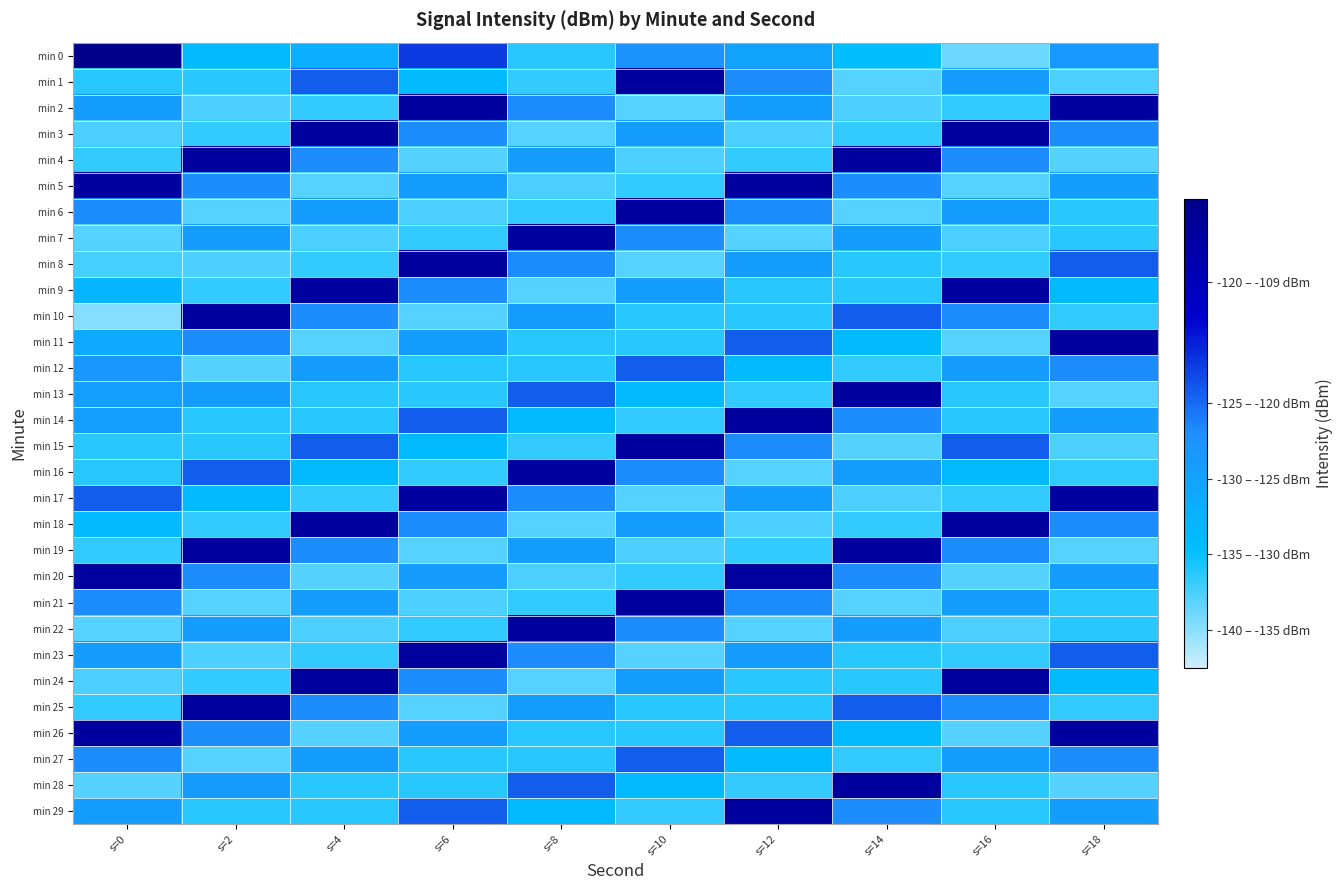

Reading left to right, list all the values displayed in this chart.

min 0: s=0=-109.2	s=2=-131.6	s=4=-129.6	s=6=-120.0	s=8=-133.7	s=10=-125.0	s=12=-127.7	s=14=-132.2	s=16=-136.3	s=18=-126.2
min 1: s=0=-133.7	s=2=-133.7	s=4=-121.8	s=6=-131.4	s=8=-134.1	s=10=-111.3	s=12=-124.3	s=14=-135.4	s=16=-126.6	s=18=-135.0
min 2: s=0=-126.6	s=2=-135.0	s=4=-134.1	s=6=-111.3	s=8=-124.3	s=10=-135.4	s=12=-126.6	s=14=-135.0	s=16=-134.1	s=18=-111.3
min 3: s=0=-135.0	s=2=-134.1	s=4=-111.3	s=6=-124.3	s=8=-135.4	s=10=-126.6	s=12=-135.0	s=14=-134.1	s=16=-111.3	s=18=-124.3
min 4: s=0=-134.1	s=2=-111.3	s=4=-124.3	s=6=-135.4	s=8=-126.6	s=10=-135.0	s=12=-134.1	s=14=-111.3	s=16=-124.3	s=18=-135.4
min 5: s=0=-111.3	s=2=-124.3	s=4=-135.4	s=6=-126.6	s=8=-135.0	s=10=-134.1	s=12=-111.3	s=14=-124.3	s=16=-135.4	s=18=-126.6
min 6: s=0=-124.3	s=2=-135.4	s=4=-126.6	s=6=-135.0	s=8=-134.1	s=10=-111.3	s=12=-124.3	s=14=-135.4	s=16=-126.6	s=18=-133.7
min 7: s=0=-135.4	s=2=-126.6	s=4=-135.0	s=6=-134.1	s=8=-111.3	s=10=-124.3	s=12=-135.4	s=14=-126.6	s=16=-135.0	s=18=-133.7
min 8: s=0=-134.8	s=2=-135.0	s=4=-134.1	s=6=-111.3	s=8=-124.3	s=10=-135.4	s=12=-126.6	s=14=-133.7	s=16=-134.1	s=18=-121.8
min 9: s=0=-130.7	s=2=-134.1	s=4=-111.3	s=6=-124.3	s=8=-135.4	s=10=-126.6	s=12=-133.7	s=14=-133.7	s=16=-111.3	s=18=-131.4
min 10: s=0=-137.2	s=2=-111.3	s=4=-124.3	s=6=-135.4	s=8=-126.6	s=10=-133.7	s=12=-133.7	s=14=-121.8	s=16=-124.3	s=18=-134.1
min 11: s=0=-128.9	s=2=-124.3	s=4=-135.4	s=6=-126.6	s=8=-133.7	s=10=-133.7	s=12=-121.8	s=14=-131.4	s=16=-135.4	s=18=-111.3
min 12: s=0=-125.6	s=2=-135.4	s=4=-126.6	s=6=-133.7	s=8=-133.7	s=10=-121.8	s=12=-131.4	s=14=-134.1	s=16=-126.6	s=18=-124.3
min 13: s=0=-126.9	s=2=-126.6	s=4=-133.7	s=6=-133.7	s=8=-121.8	s=10=-131.4	s=12=-134.1	s=14=-111.3	s=16=-133.7	s=18=-135.4
min 14: s=0=-126.8	s=2=-133.7	s=4=-133.7	s=6=-121.8	s=8=-131.4	s=10=-134.1	s=12=-111.3	s=14=-124.3	s=16=-133.7	s=18=-126.6
min 15: s=0=-133.7	s=2=-133.7	s=4=-121.8	s=6=-131.4	s=8=-134.1	s=10=-111.3	s=12=-124.3	s=14=-135.4	s=16=-121.8	s=18=-135.0
min 16: s=0=-133.7	s=2=-121.8	s=4=-131.4	s=6=-134.1	s=8=-111.3	s=10=-124.3	s=12=-135.4	s=14=-126.6	s=16=-131.4	s=18=-134.1
min 17: s=0=-121.8	s=2=-131.4	s=4=-134.1	s=6=-111.3	s=8=-124.3	s=10=-135.4	s=12=-126.6	s=14=-135.0	s=16=-134.1	s=18=-111.3
min 18: s=0=-131.4	s=2=-134.1	s=4=-111.3	s=6=-124.3	s=8=-135.4	s=10=-126.6	s=12=-135.0	s=14=-134.1	s=16=-111.3	s=18=-124.3
min 19: s=0=-134.1	s=2=-111.3	s=4=-124.3	s=6=-135.4	s=8=-126.6	s=10=-135.0	s=12=-134.1	s=14=-111.3	s=16=-124.3	s=18=-135.4
min 20: s=0=-111.3	s=2=-124.3	s=4=-135.4	s=6=-126.6	s=8=-135.0	s=10=-134.1	s=12=-111.3	s=14=-124.3	s=16=-135.4	s=18=-126.6
min 21: s=0=-124.3	s=2=-135.4	s=4=-126.6	s=6=-135.0	s=8=-134.1	s=10=-111.3	s=12=-124.3	s=14=-135.4	s=16=-126.6	s=18=-133.7
min 22: s=0=-135.4	s=2=-126.6	s=4=-135.0	s=6=-134.1	s=8=-111.3	s=10=-124.3	s=12=-135.4	s=14=-126.6	s=16=-135.0	s=18=-133.7
min 23: s=0=-126.6	s=2=-135.0	s=4=-134.1	s=6=-111.3	s=8=-124.3	s=10=-135.4	s=12=-126.6	s=14=-133.7	s=16=-134.1	s=18=-121.8
min 24: s=0=-135.0	s=2=-134.1	s=4=-111.3	s=6=-124.3	s=8=-135.4	s=10=-126.6	s=12=-133.7	s=14=-133.7	s=16=-111.3	s=18=-131.4
min 25: s=0=-134.1	s=2=-111.3	s=4=-124.3	s=6=-135.4	s=8=-126.6	s=10=-133.7	s=12=-133.7	s=14=-121.8	s=16=-124.3	s=18=-134.1
min 26: s=0=-111.3	s=2=-124.3	s=4=-135.4	s=6=-126.6	s=8=-133.7	s=10=-133.7	s=12=-121.8	s=14=-131.4	s=16=-135.4	s=18=-111.3
min 27: s=0=-124.3	s=2=-135.4	s=4=-126.6	s=6=-133.7	s=8=-133.7	s=10=-121.8	s=12=-131.4	s=14=-134.1	s=16=-126.6	s=18=-124.3
min 28: s=0=-135.4	s=2=-126.6	s=4=-133.7	s=6=-133.7	s=8=-121.8	s=10=-131.4	s=12=-134.1	s=14=-111.3	s=16=-133.7	s=18=-135.4
min 29: s=0=-126.6	s=2=-133.7	s=4=-133.7	s=6=-121.8	s=8=-131.4	s=10=-134.1	s=12=-111.3	s=14=-124.3	s=16=-133.7	s=18=-126.6